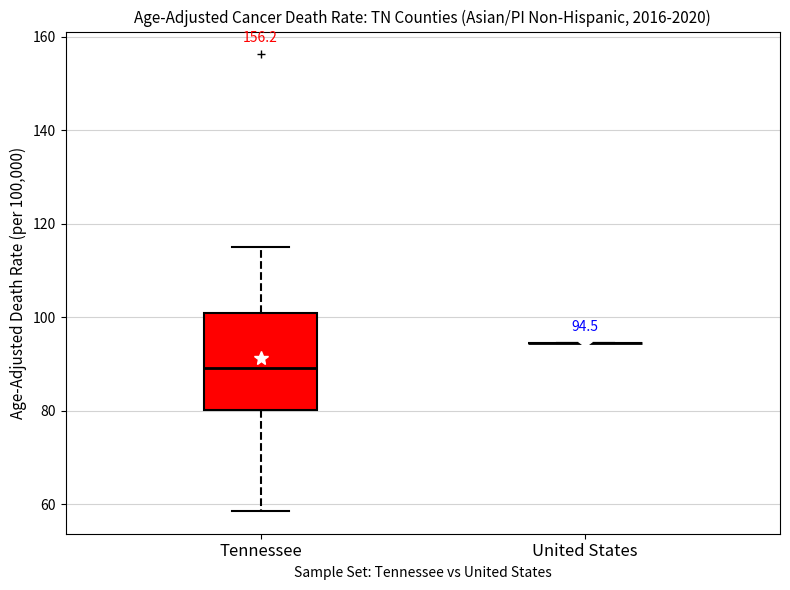

Which box is the tallest, from its lower edge to its upper edge?

Tennessee